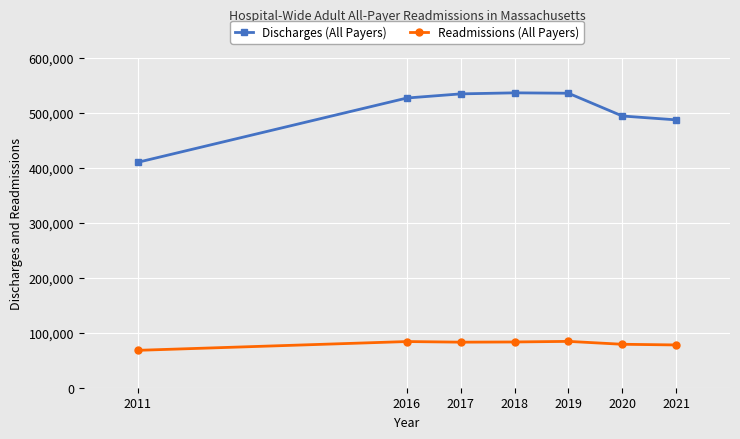

How many lines are shown in the chart?

2